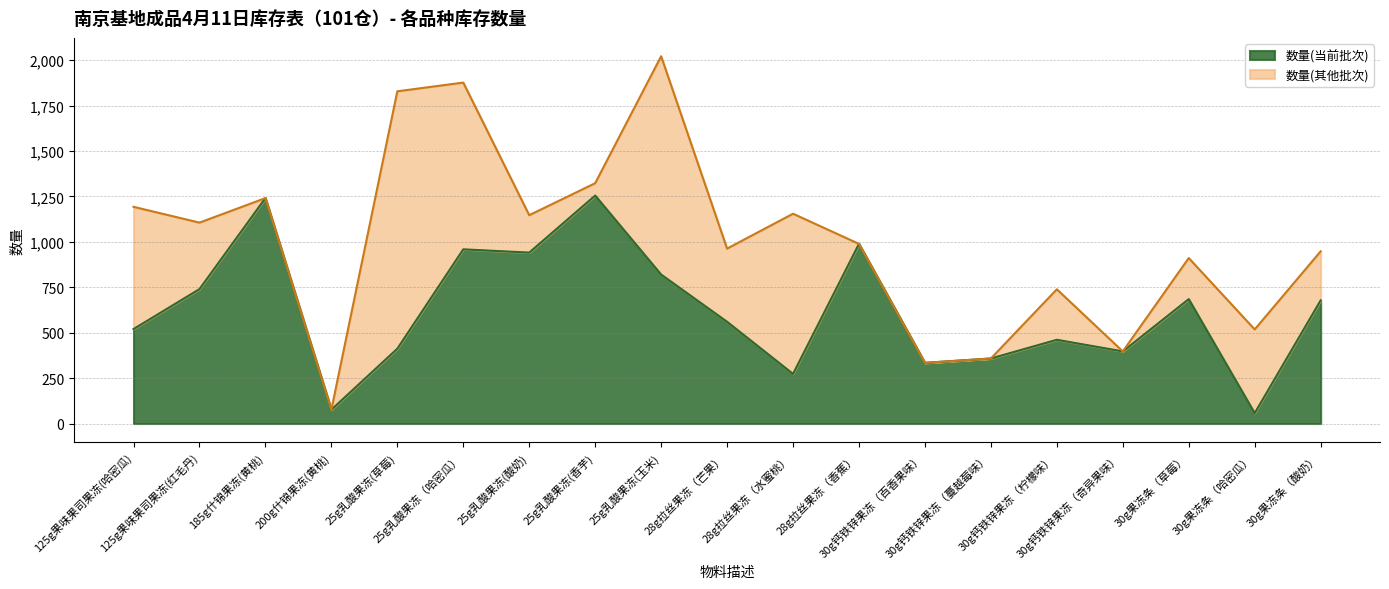

True or false: the data shows 906 at 30g果冻条（草莓）.

False